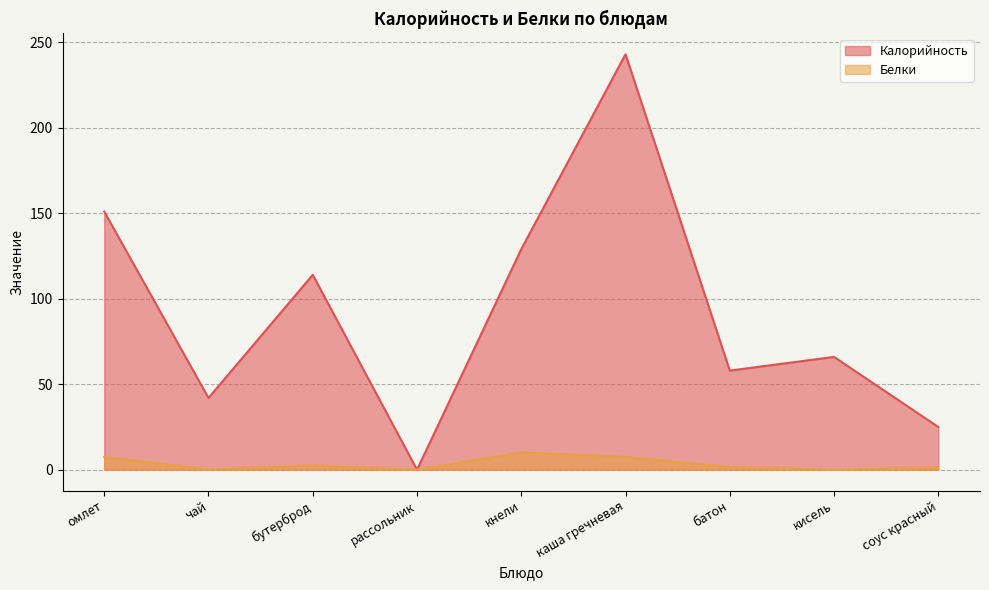

Does the chart have visible grid lines?

Yes